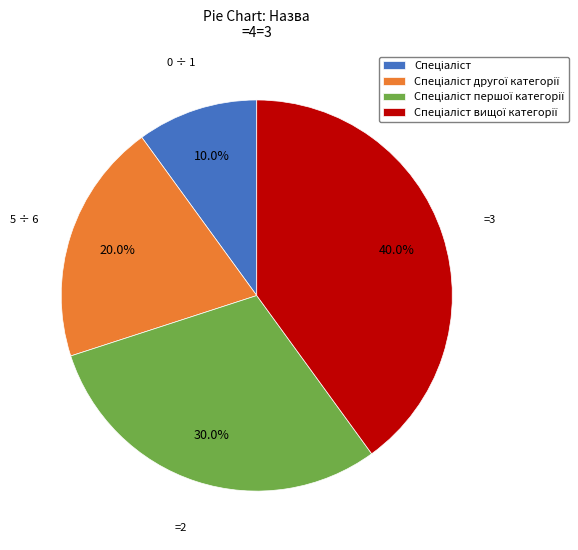

Does any single category account for the majority?

No